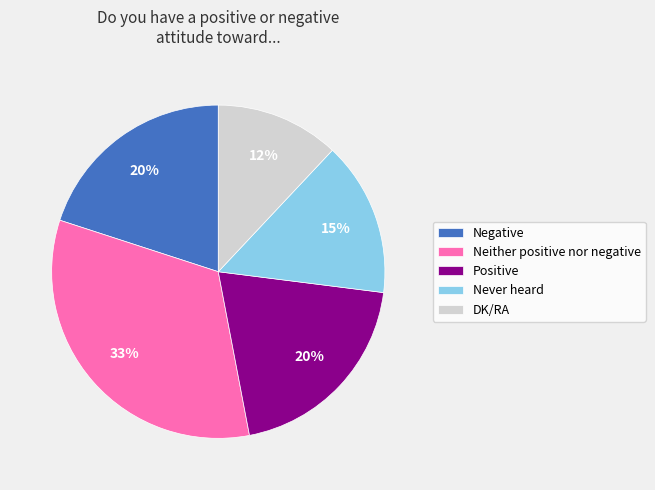

To the nearest percent, what is the combined percentage of DK/RA and Negative?

32%